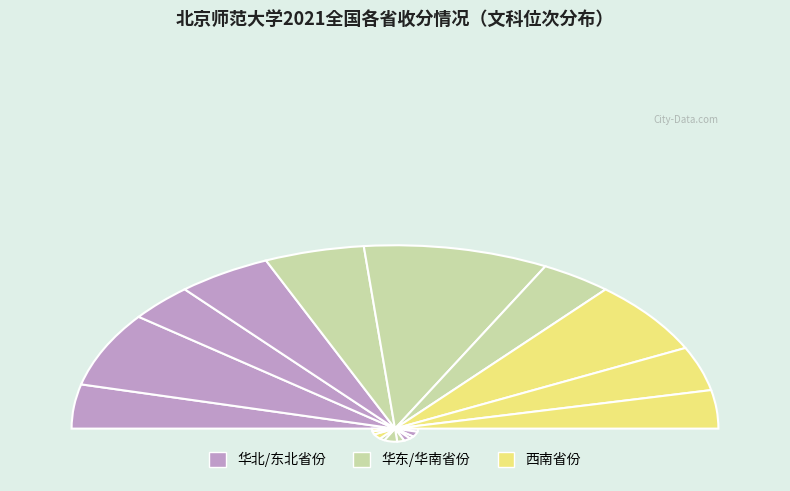

To the nearest percent, what is the combined percentage of 黑龙江 and 山西?

11%